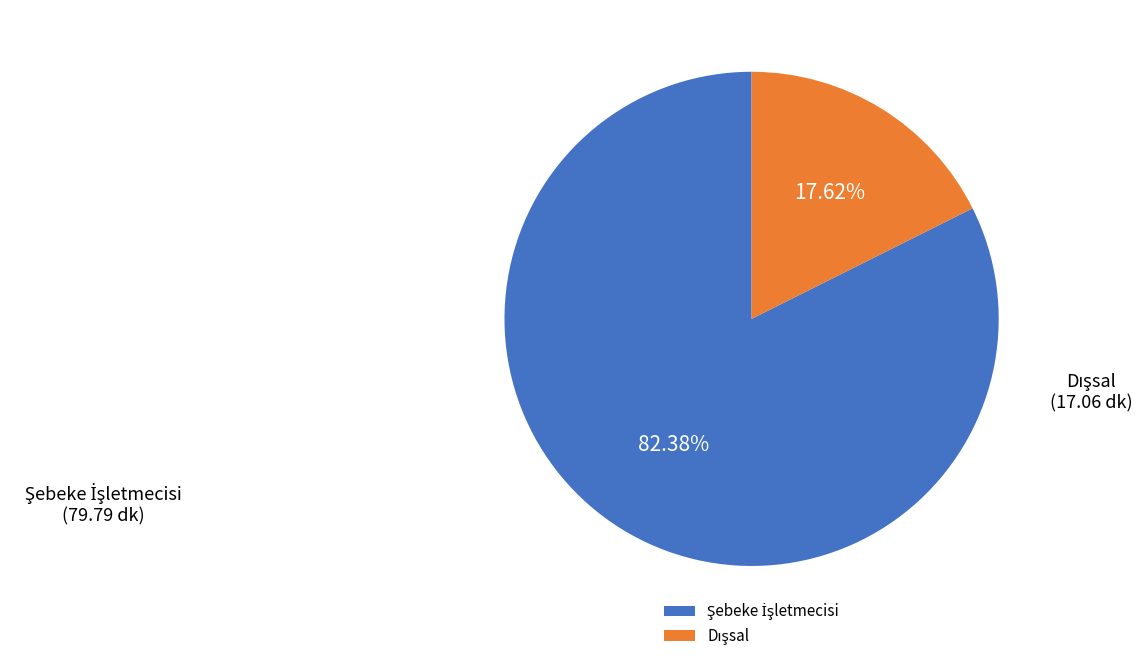

Is there a majority slice in this chart?

Yes